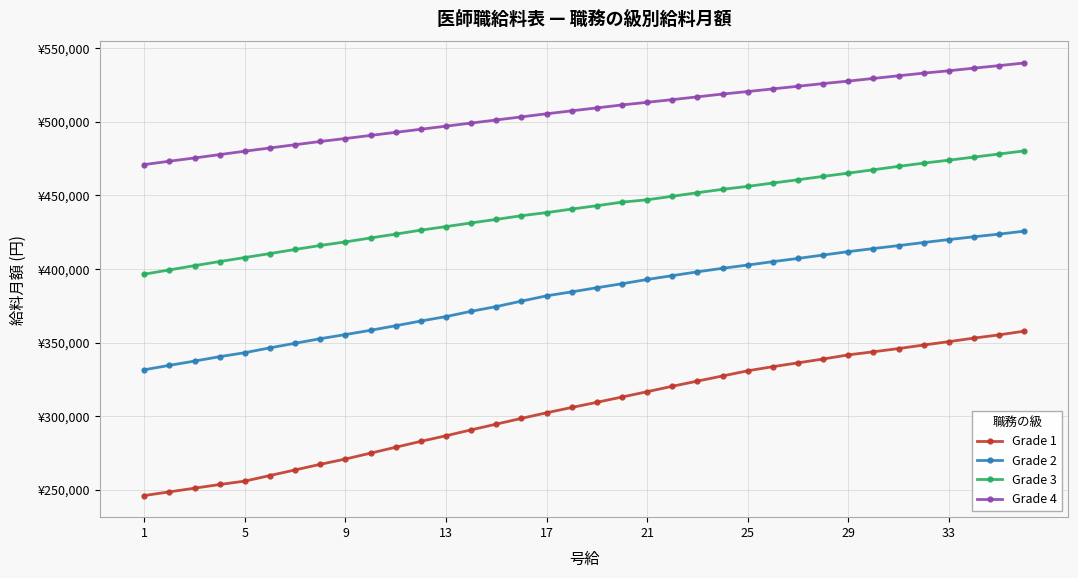

What is the smallest value displayed?

246100